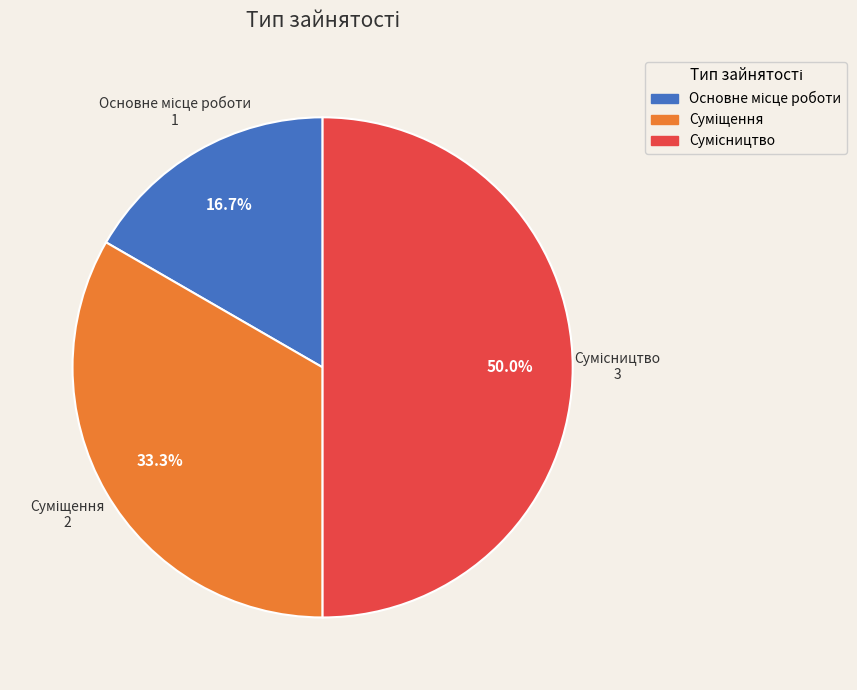

To the nearest percent, what is the difference between the largest and smallest slice percentages?

33%